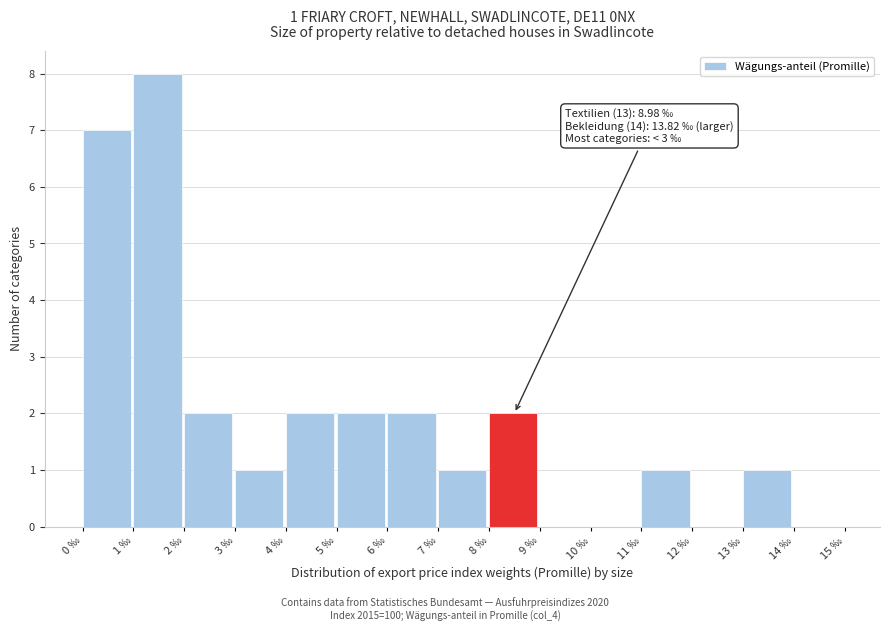

Which range on the x-axis has the tallest bar?

1 to 2